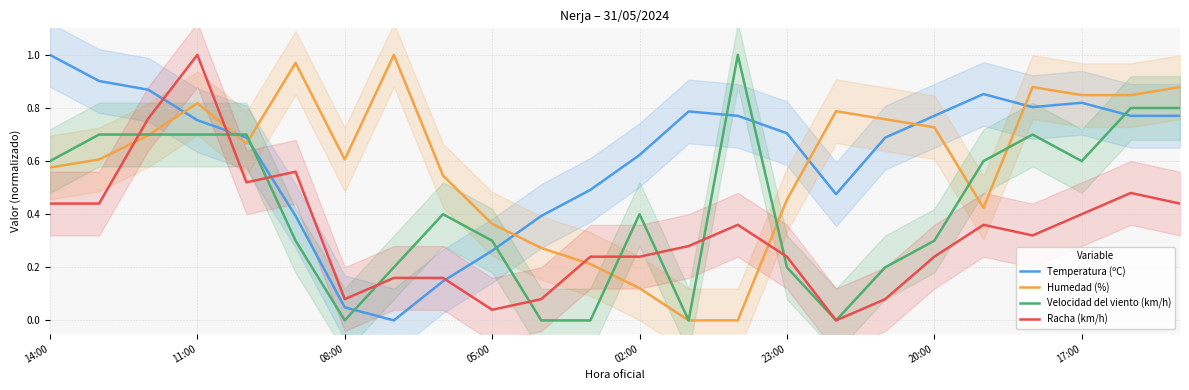

How many values in Temperatura (ºC) are above zero?

23